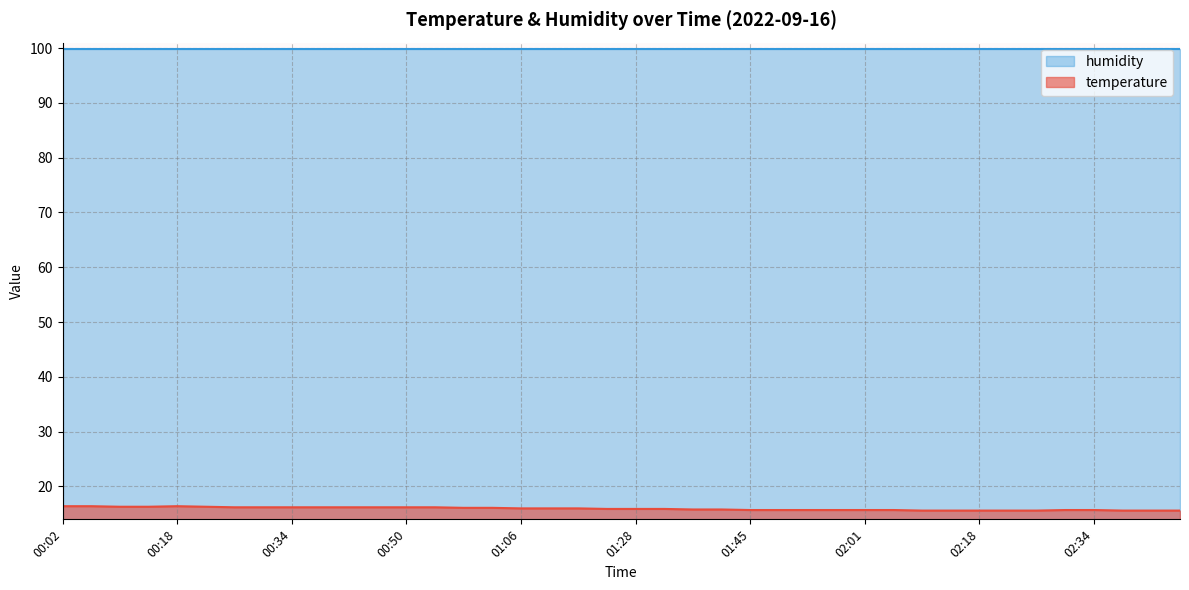

At which label is the value closest to 16?

01:06